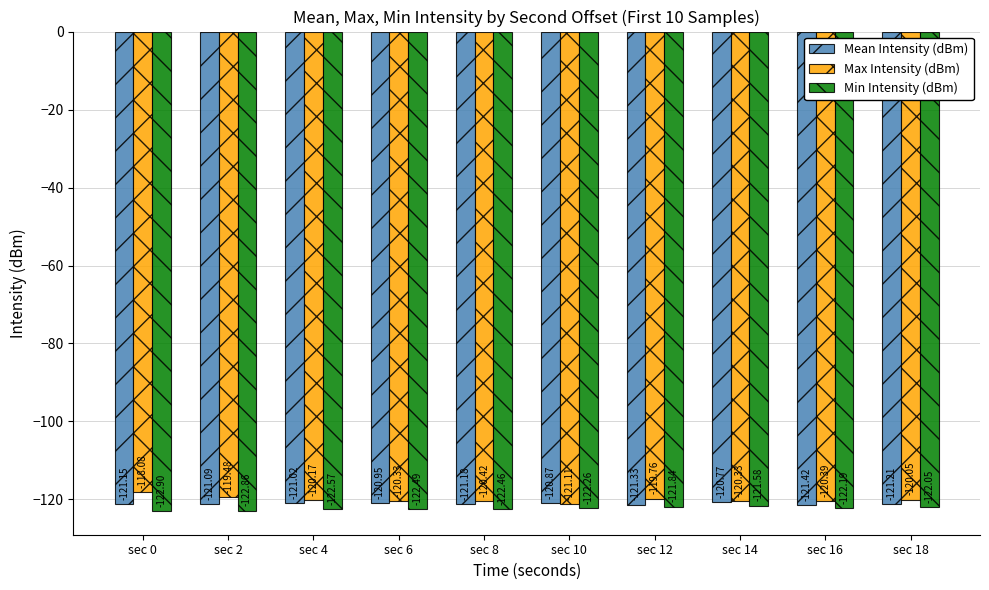

Count the number of categories in the chart.

10